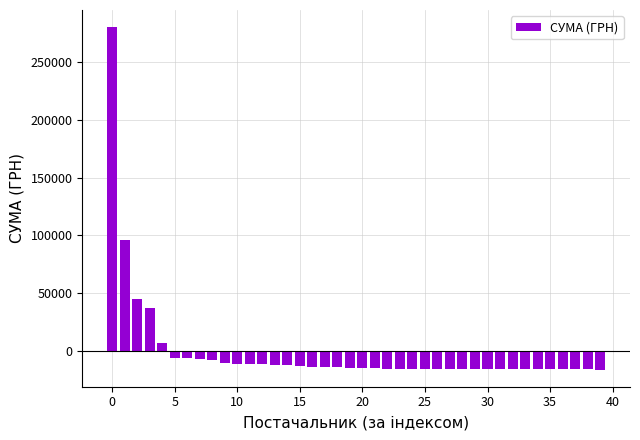

What is the minimum value shown in the chart?

-15763.2